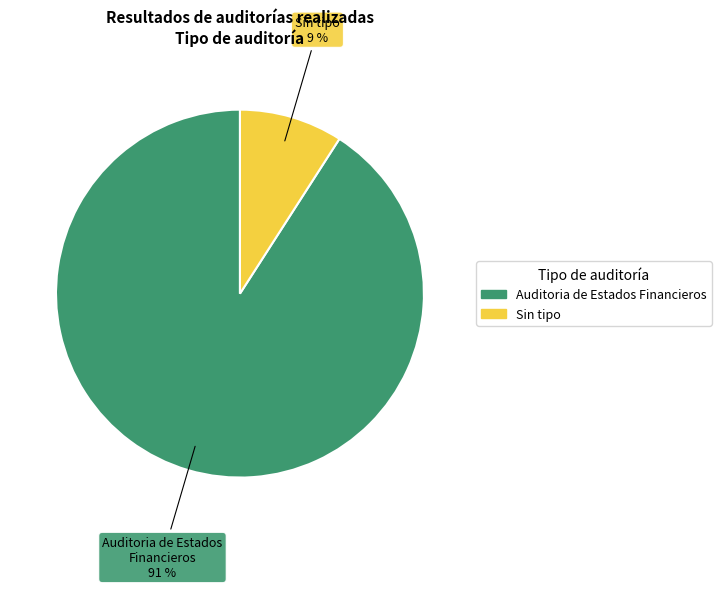

Approximately how many times larger is the value at Sin tipo compared to Auditoria de Estados Financieros?

0.1